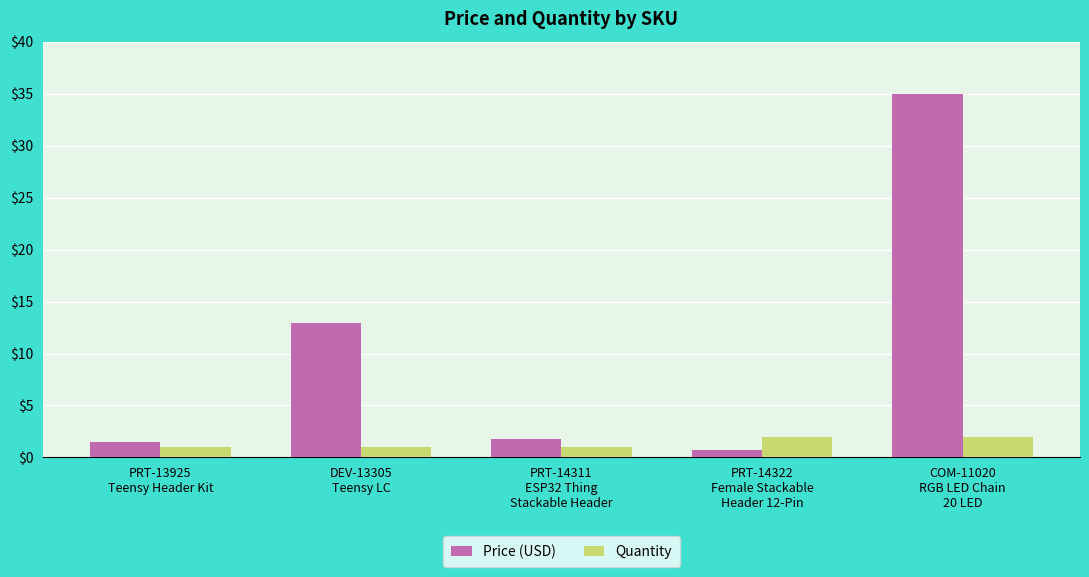

Rank the series by their average value, from highest to lowest.

Price (USD), Quantity